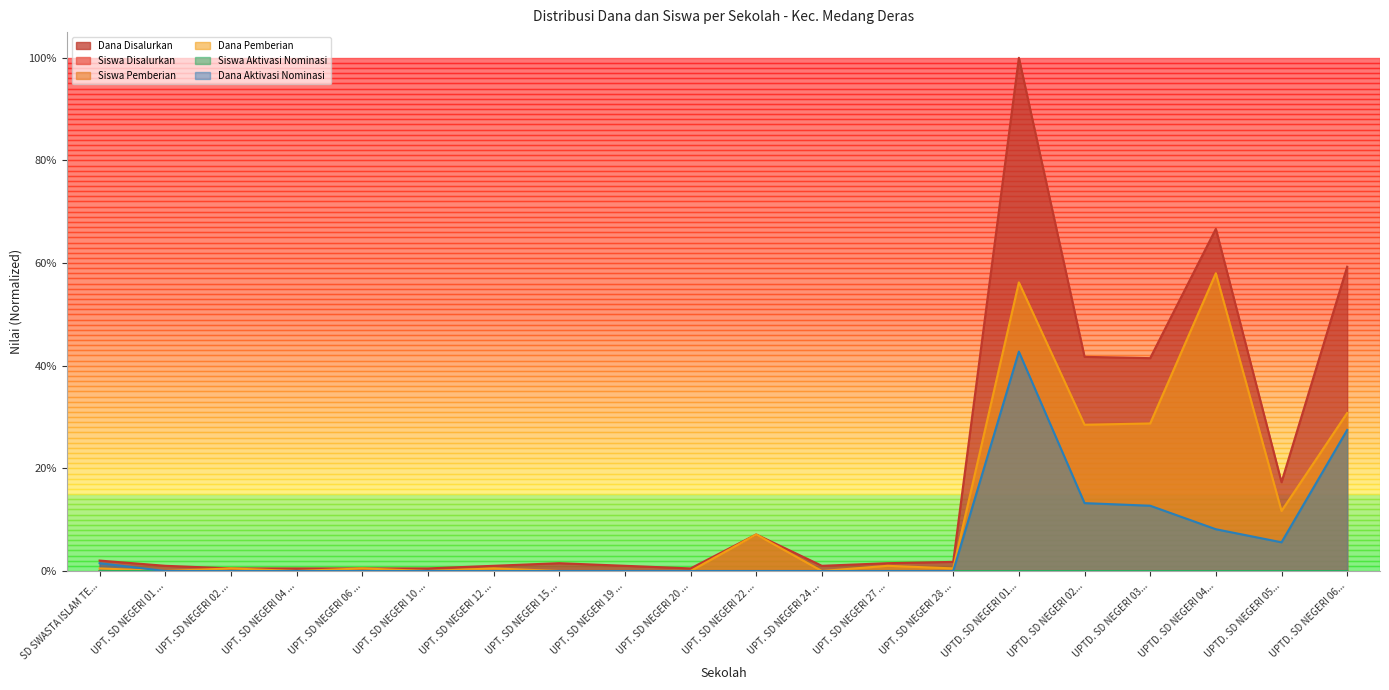

Which series has the largest range (max minus min)?

Dana Disalurkan